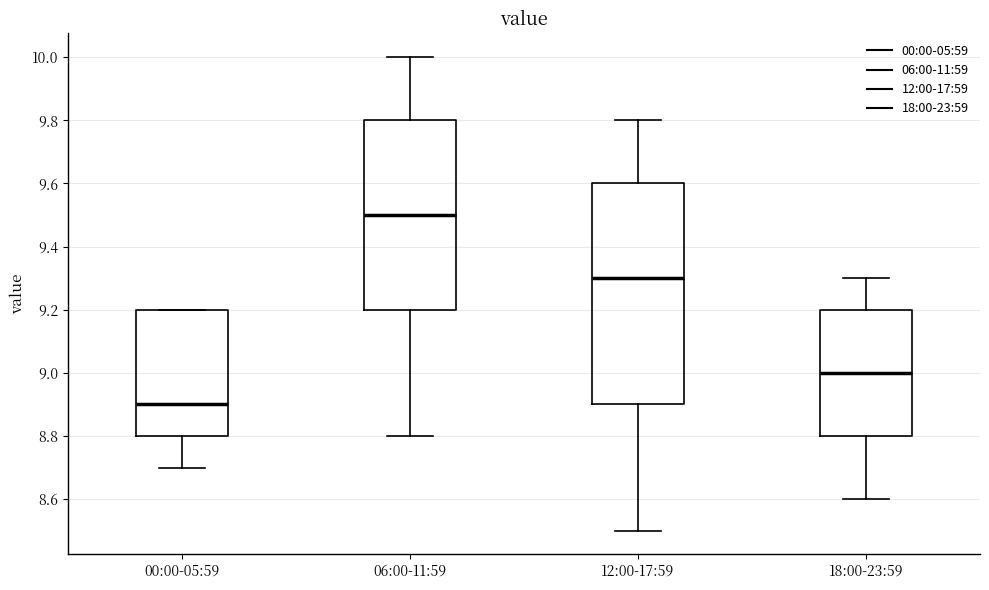

Reading left to right, transcribe this box plot: for each box, give where its median line is, the range the box spans, and where its two whiskers end, as read against the y-axis. The values are not printed on the chart, so give them approximately, as read against the axis.

00:00-05:59: median 8.9, box 8.8 to 9.2, whiskers 8.7 to 9.2
06:00-11:59: median 9.5, box 9.2 to 9.8, whiskers 8.8 to 10.0
12:00-17:59: median 9.3, box 8.9 to 9.6, whiskers 8.5 to 9.8
18:00-23:59: median 9.0, box 8.8 to 9.2, whiskers 8.6 to 9.3